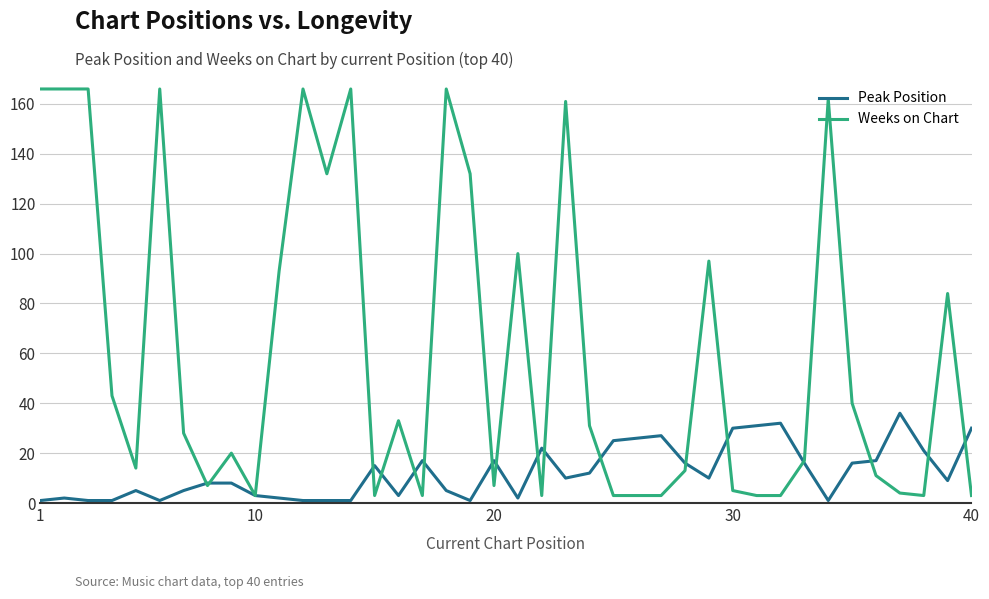

Which series has the largest range (max minus min)?

Weeks on Chart